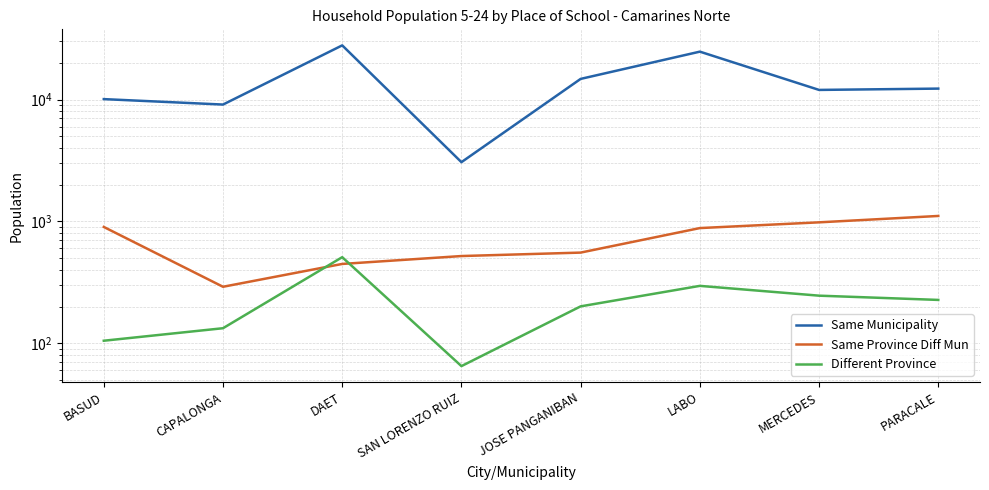

What is the difference between the second highest and minimum values in the Same Municipality series?

21655